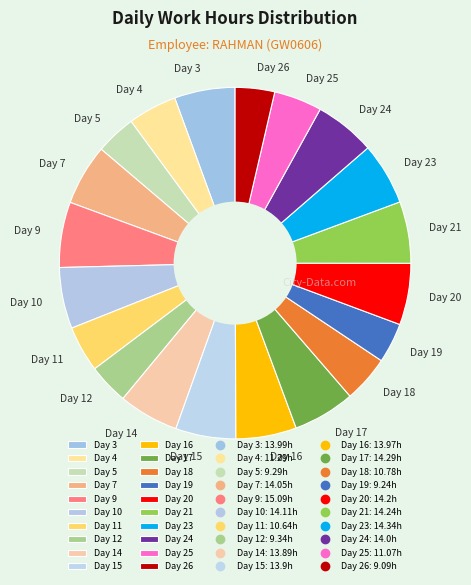

Is it true that Day 17 is 19% of the pie?

False